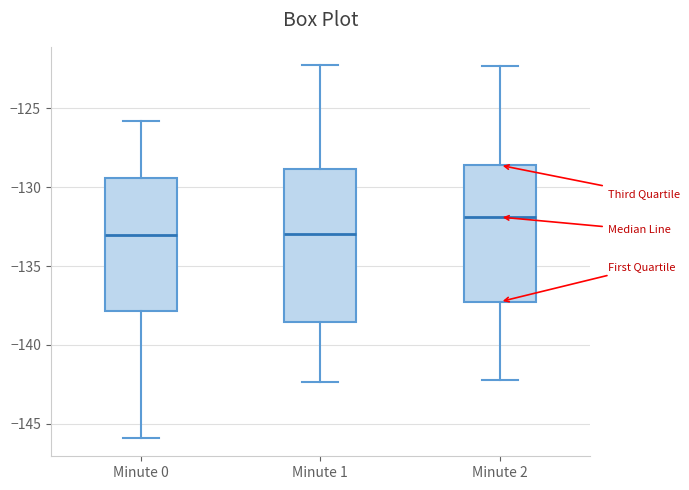

Reading left to right, transcribe this box plot: for each box, give where its median line is, the range the box spans, and where its two whiskers end, as read against the y-axis. The values are not printed on the chart, so give them approximately, as read against the axis.

Minute 0: median -133.0, box -138.0 to -129.5, whiskers -146.0 to -126.0
Minute 1: median -133.0, box -138.5 to -129.0, whiskers -142.5 to -122.5
Minute 2: median -132.0, box -137.5 to -128.5, whiskers -142.0 to -122.5